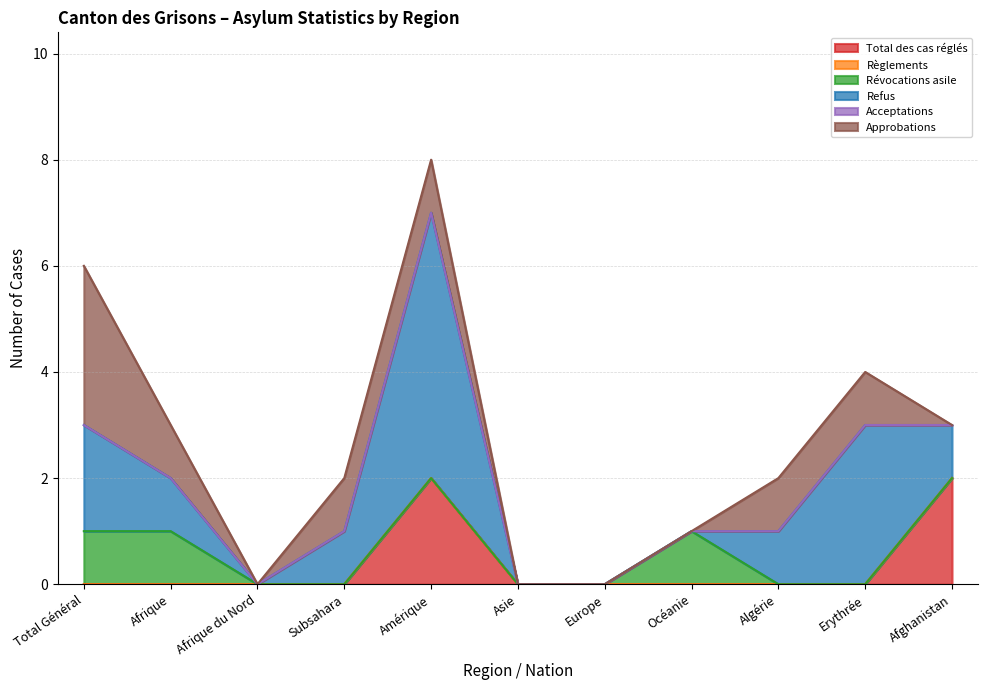

What is the label of the 1st point from the right?

Afghanistan